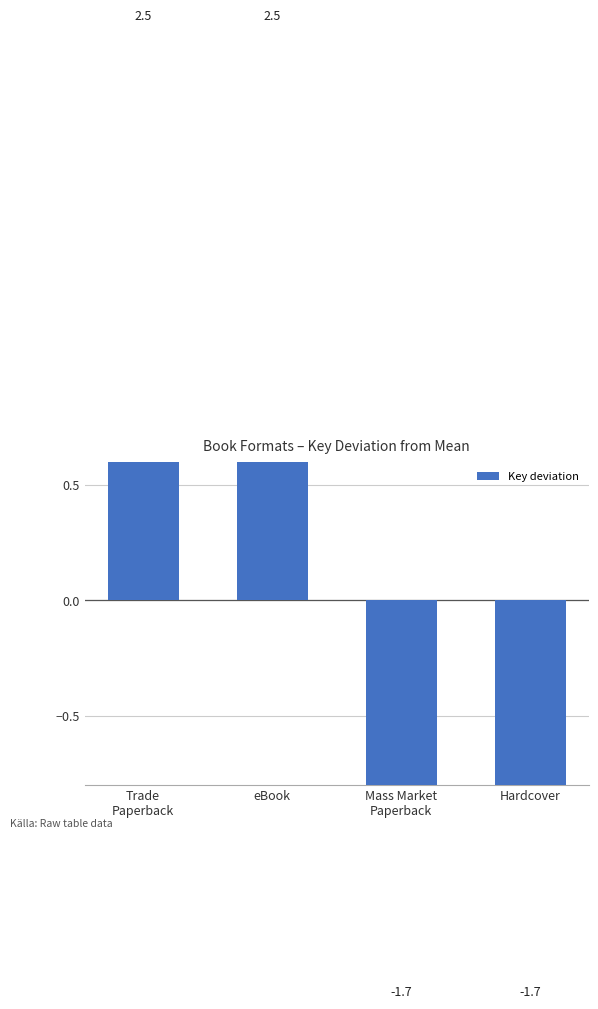

How many positive values are there?

2